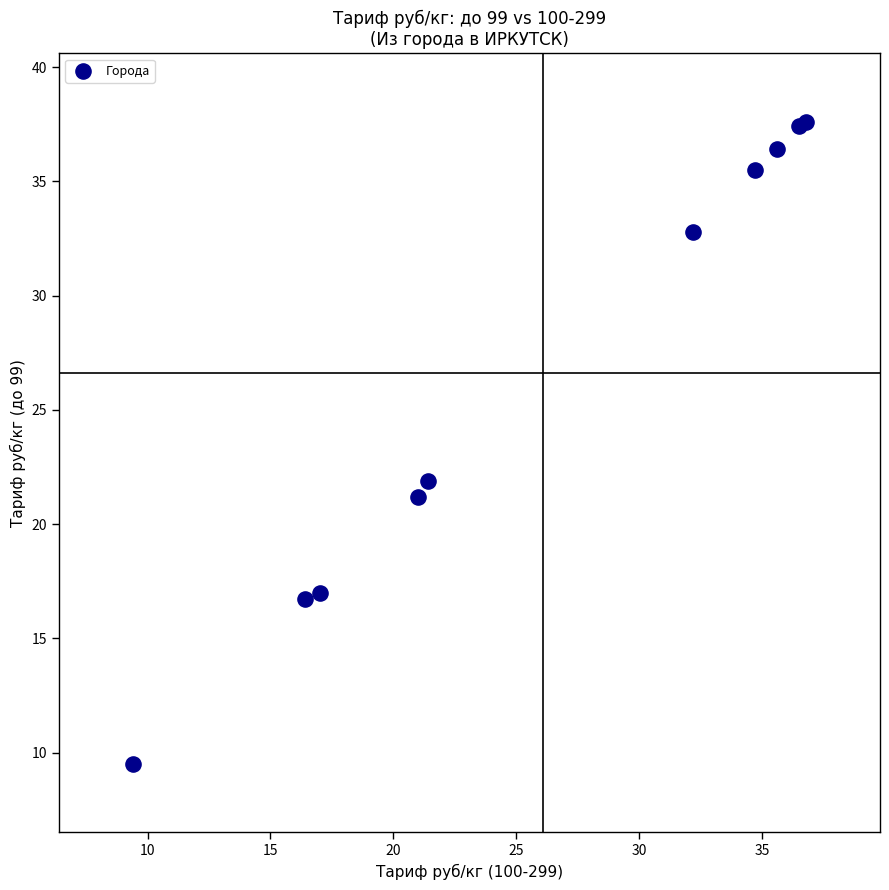

What Y value in the scatter plot is closest to 23?

21.9